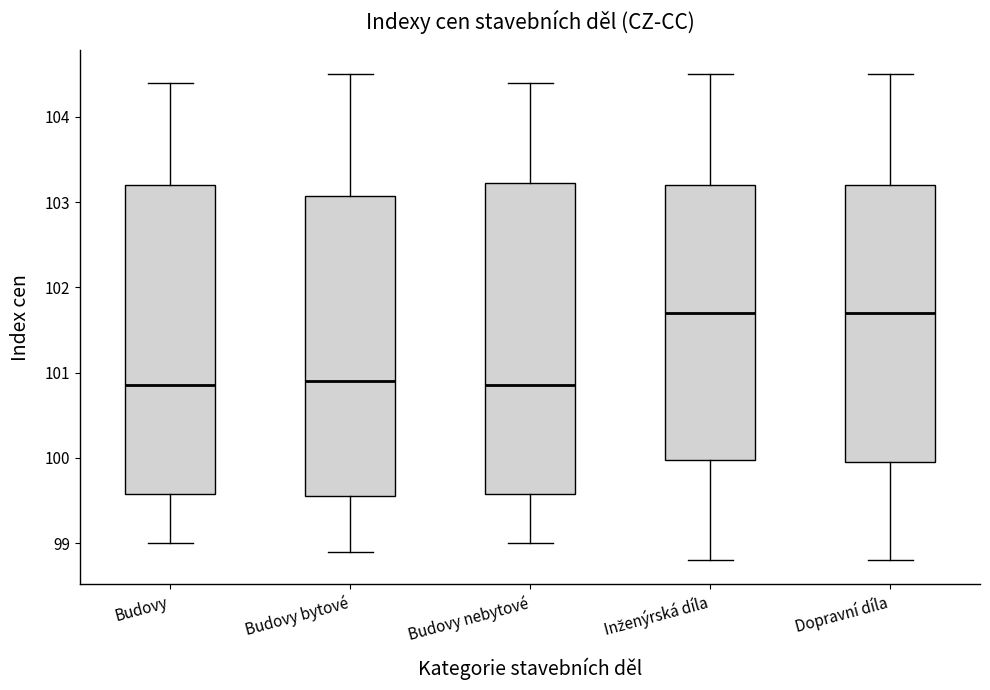

Reading left to right, read every box against the y-axis: the position of its median line, the range the box covers, and the ends of its whiskers. The values are not printed on the chart, so give them approximately, as read against the axis.

Budovy: median 100.9, box 99.6 to 103.2, whiskers 99.0 to 104.4
Budovy bytové: median 100.9, box 99.6 to 103.1, whiskers 98.9 to 104.5
Budovy nebytové: median 100.9, box 99.6 to 103.2, whiskers 99.0 to 104.4
Inženýrská díla: median 101.7, box 100.0 to 103.2, whiskers 98.8 to 104.5
Dopravní díla: median 101.7, box 100.0 to 103.2, whiskers 98.8 to 104.5